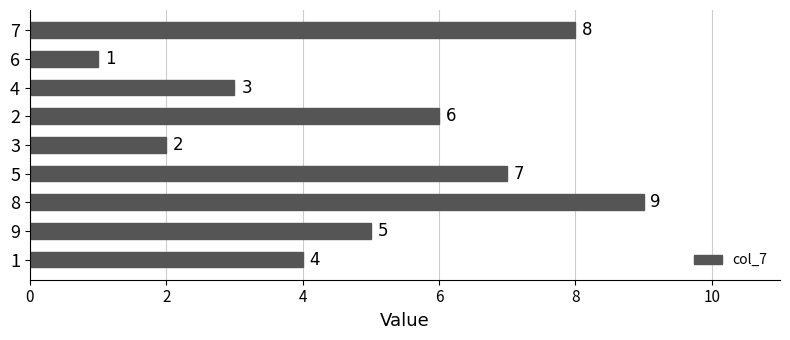

What is the smallest value displayed?

1